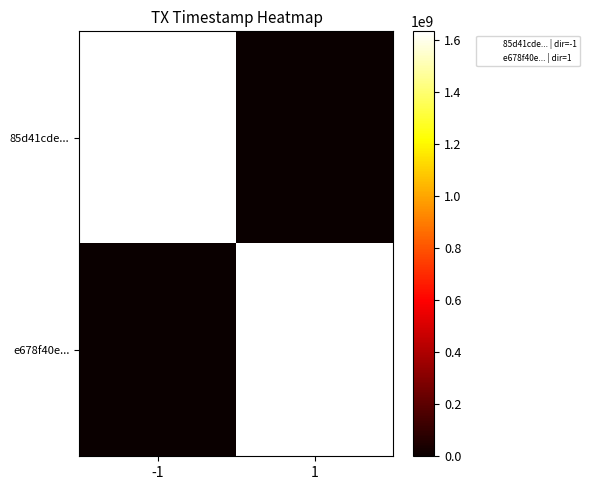

Between -1 and 1, which series saw the biggest shift?

85d41cde...